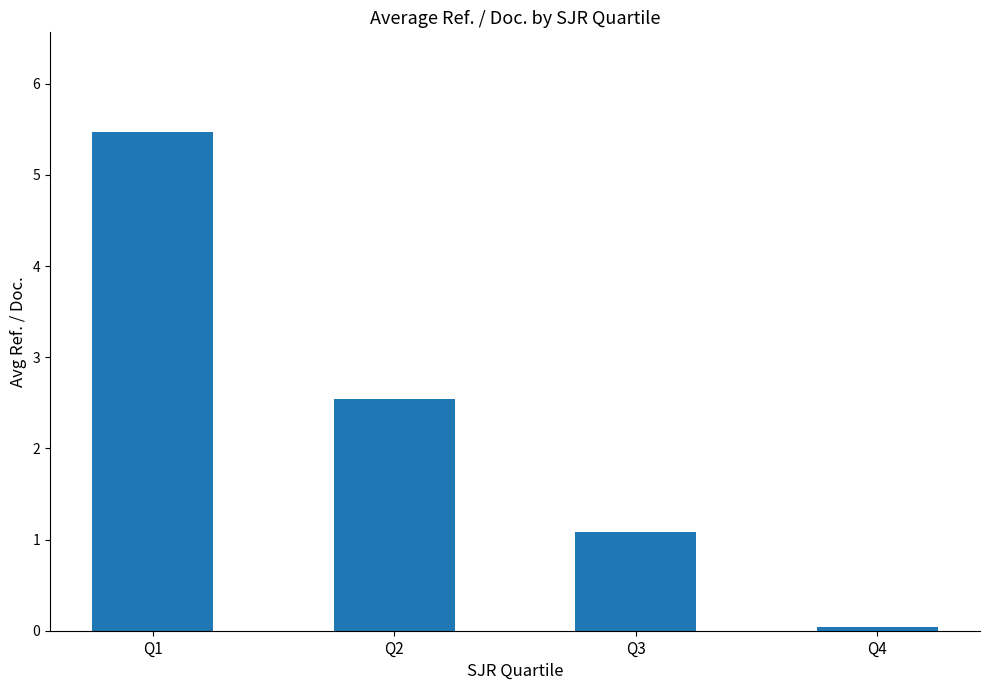

Which has a higher value, Q3 or Q4?

Q3